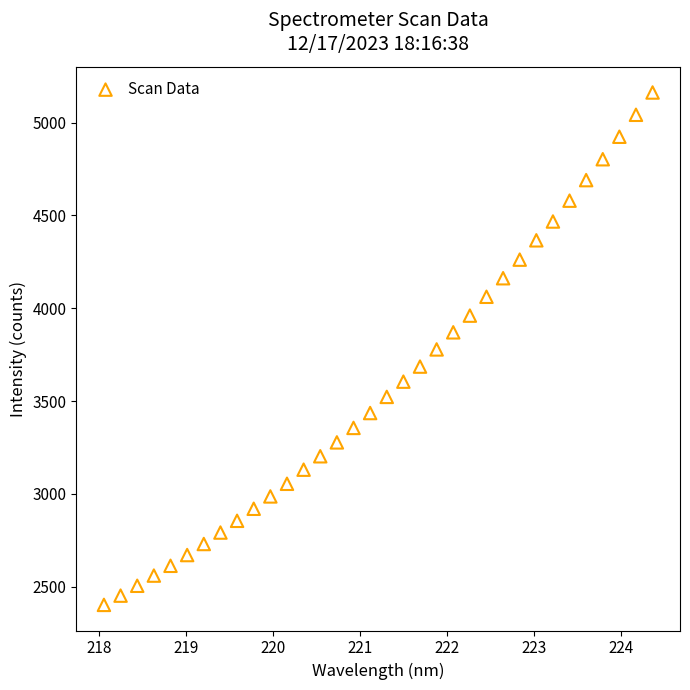

What is the range of Y values (max minus min)?

2761.2